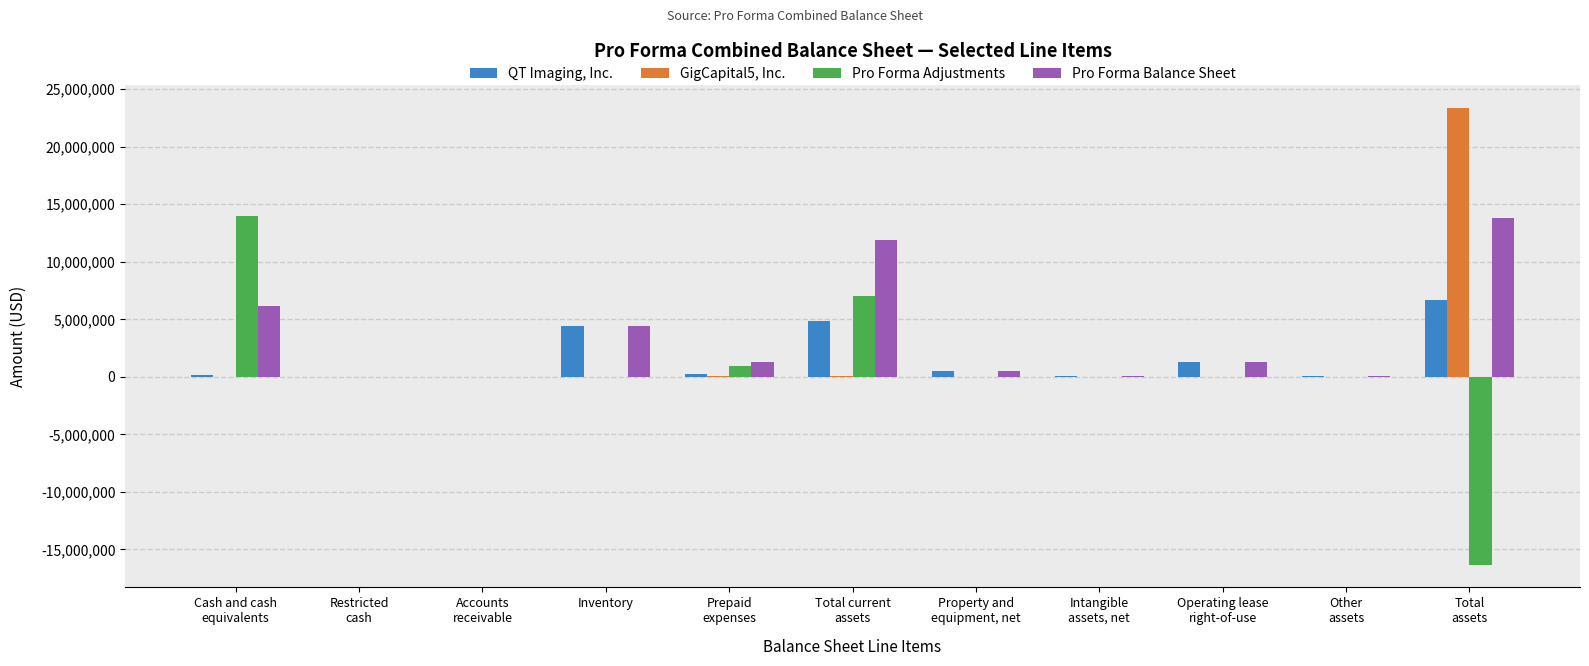

What is the greatest value displayed?

23398562